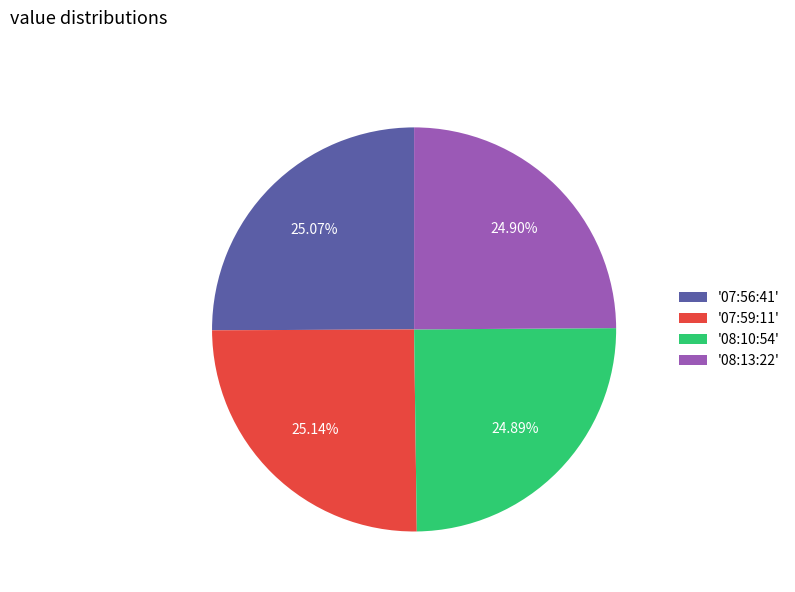

Is there any slice that represents more than half of the pie?

No